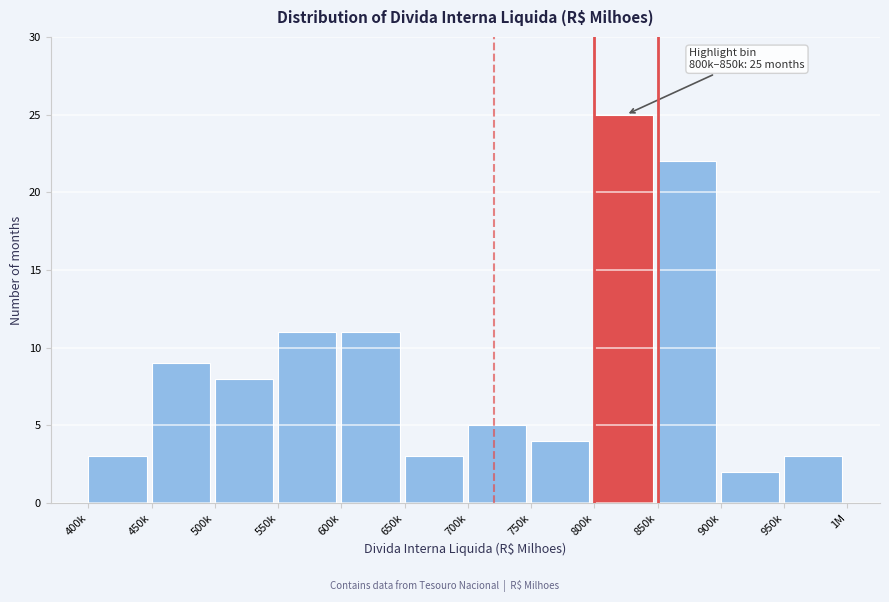

Reading left to right, transcribe all the data shown in this chart.

3	9	8	11	11	3	5	4	25	22	2	3